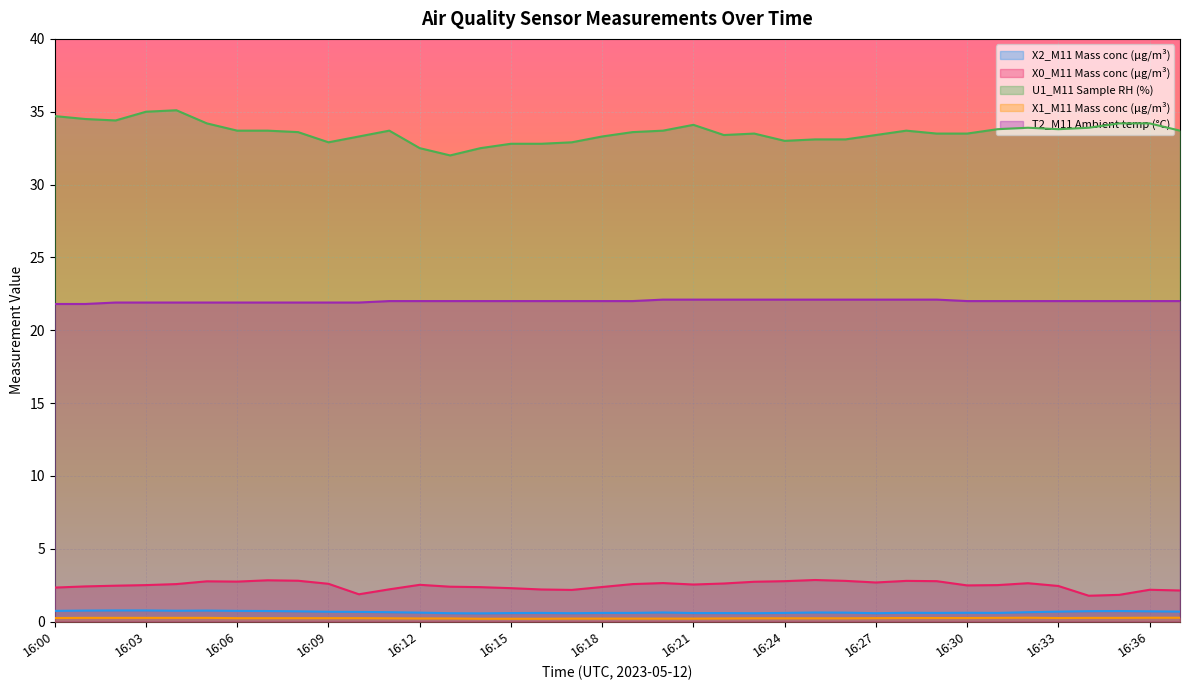

At which label does X0_M11 Mass conc (μg/m³) reach its peak?

16:25